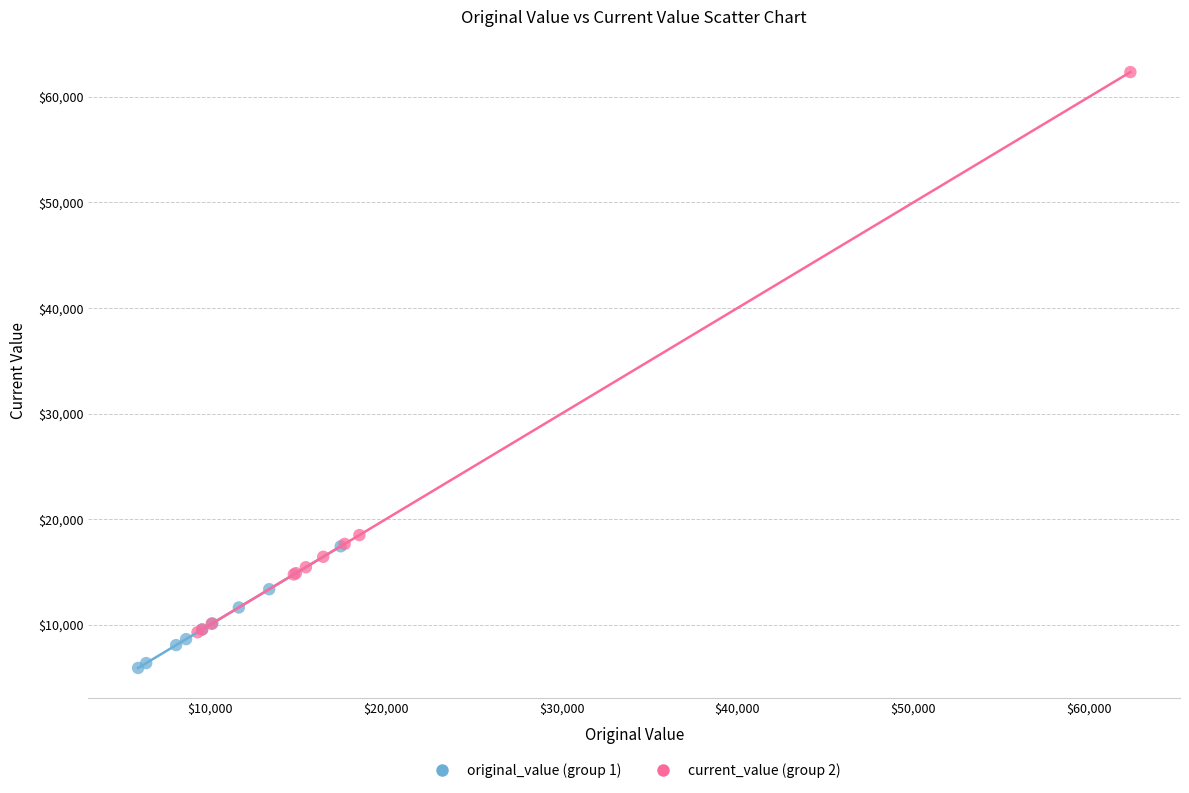

Which series contains the highest Y value?

current_value (group 2)